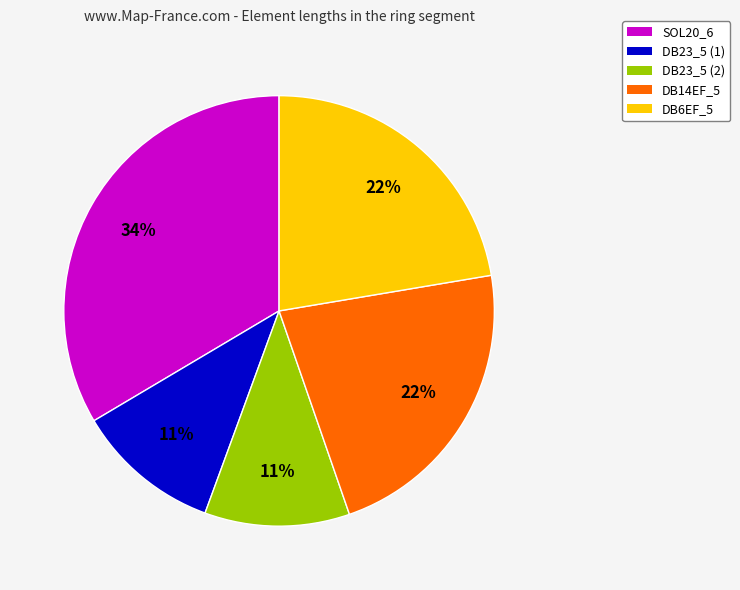

To the nearest percent, what is the difference between the largest and smallest slice percentages?

23%